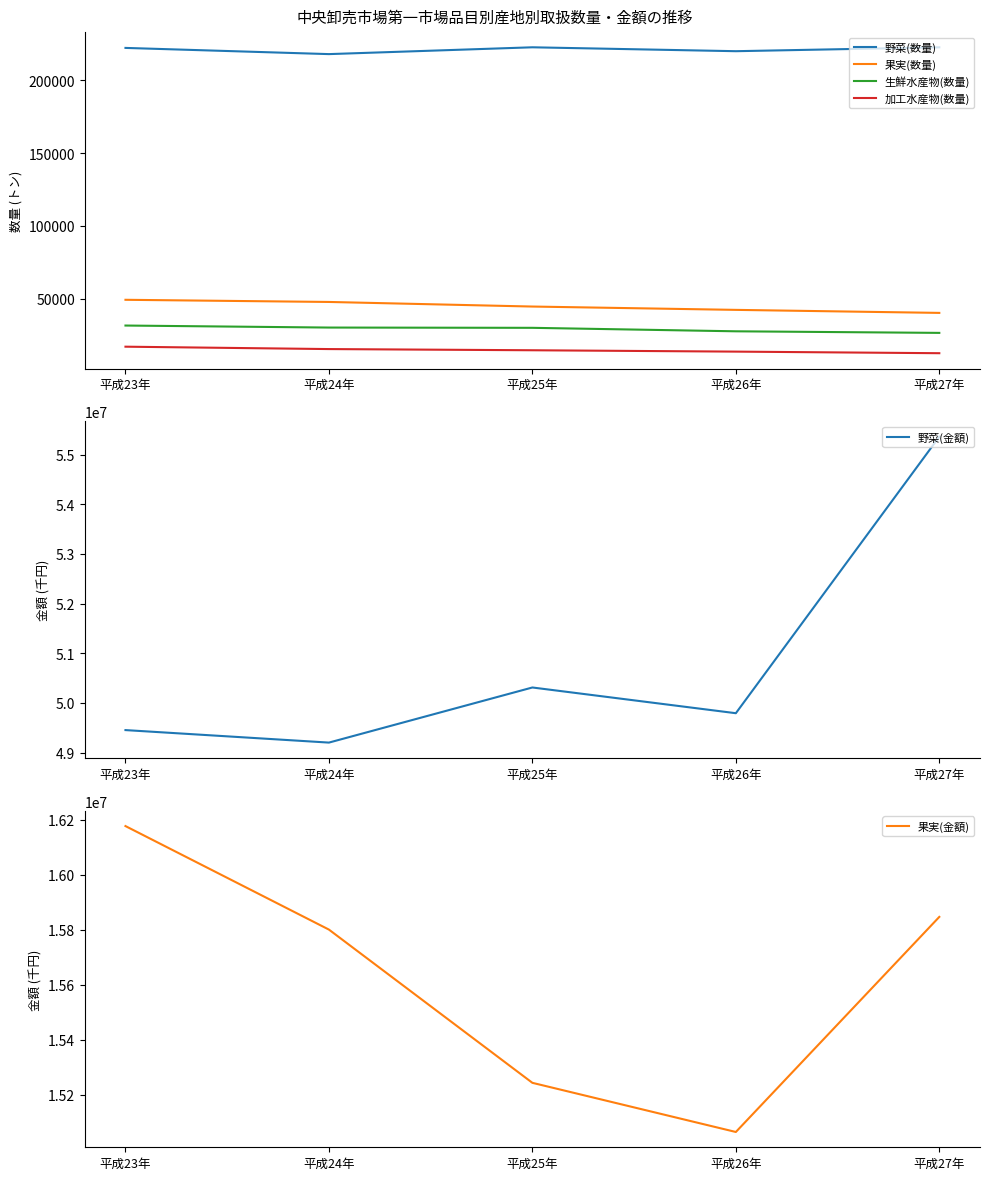

Which category has the highest value in the 野菜(金額) series?

平成27年